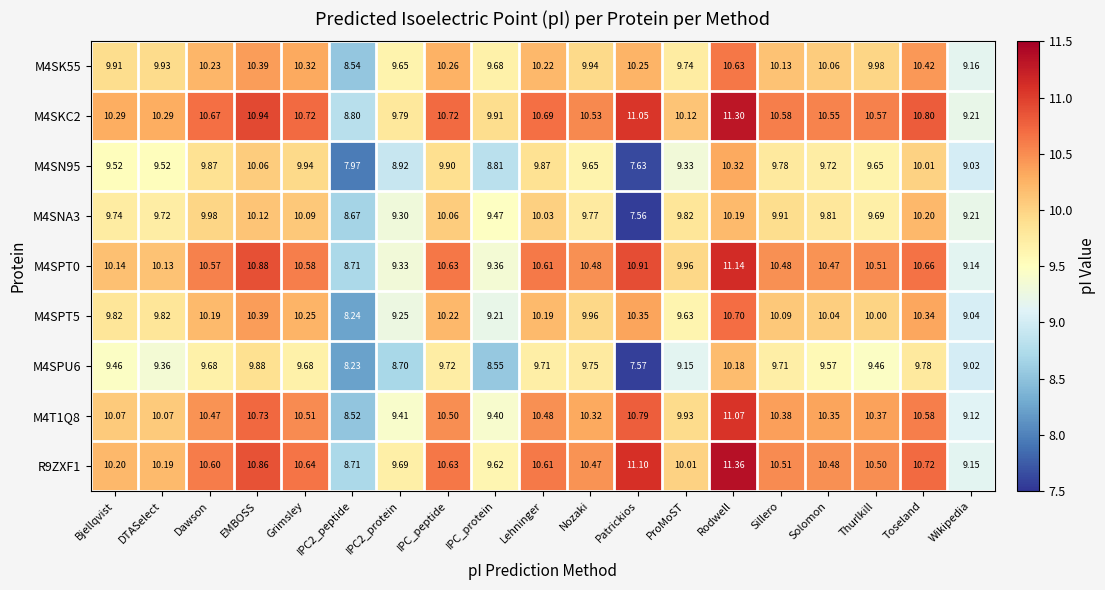

Which label corresponds to the largest value in the chart?

Rodwell